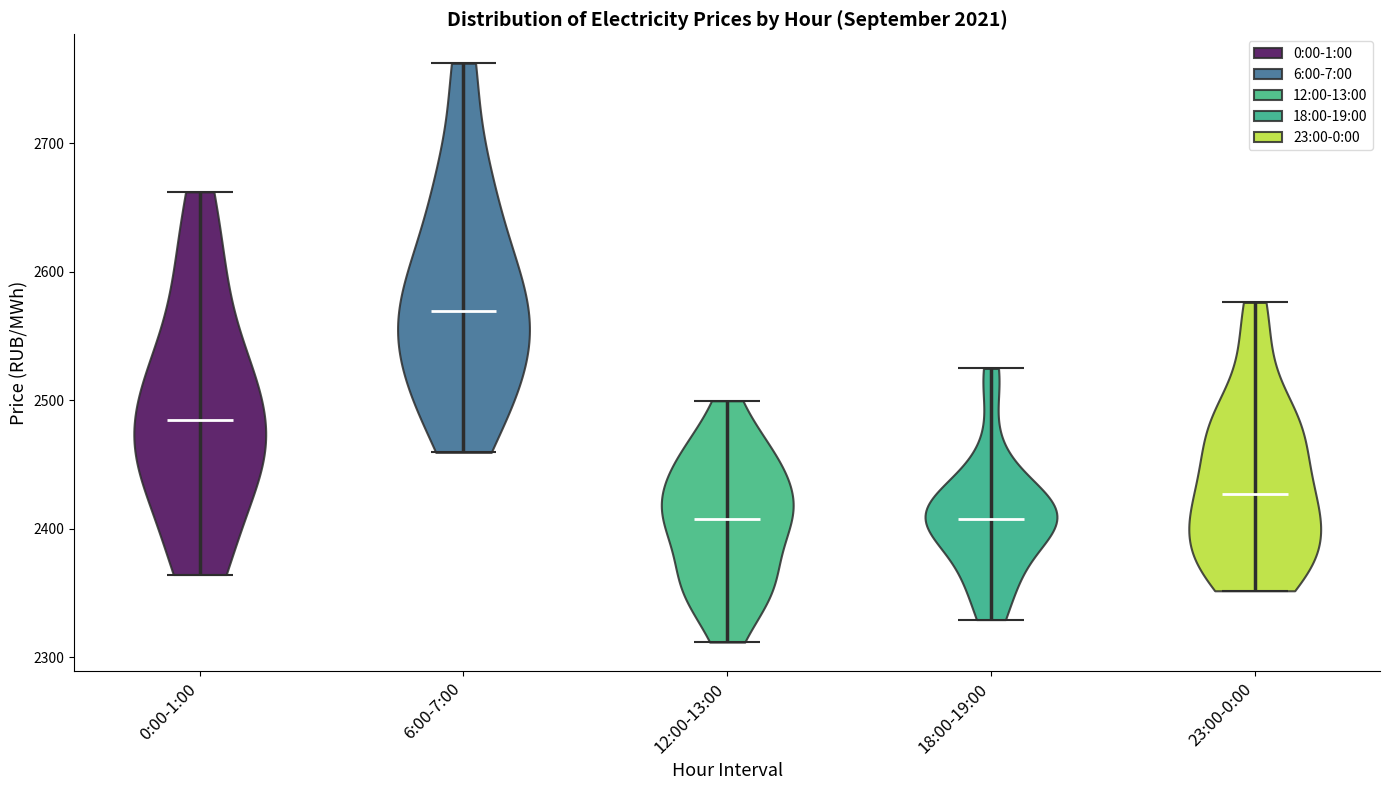

What is the lowest point the violin for 6:00-7:00 reaches on the y-axis? The values are not printed on the chart, so give them approximately, as read against the axis.

2460